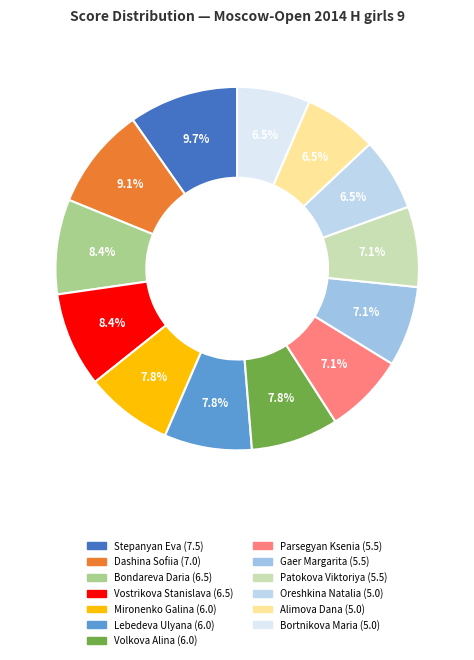

Count the number of slices in the pie.

13